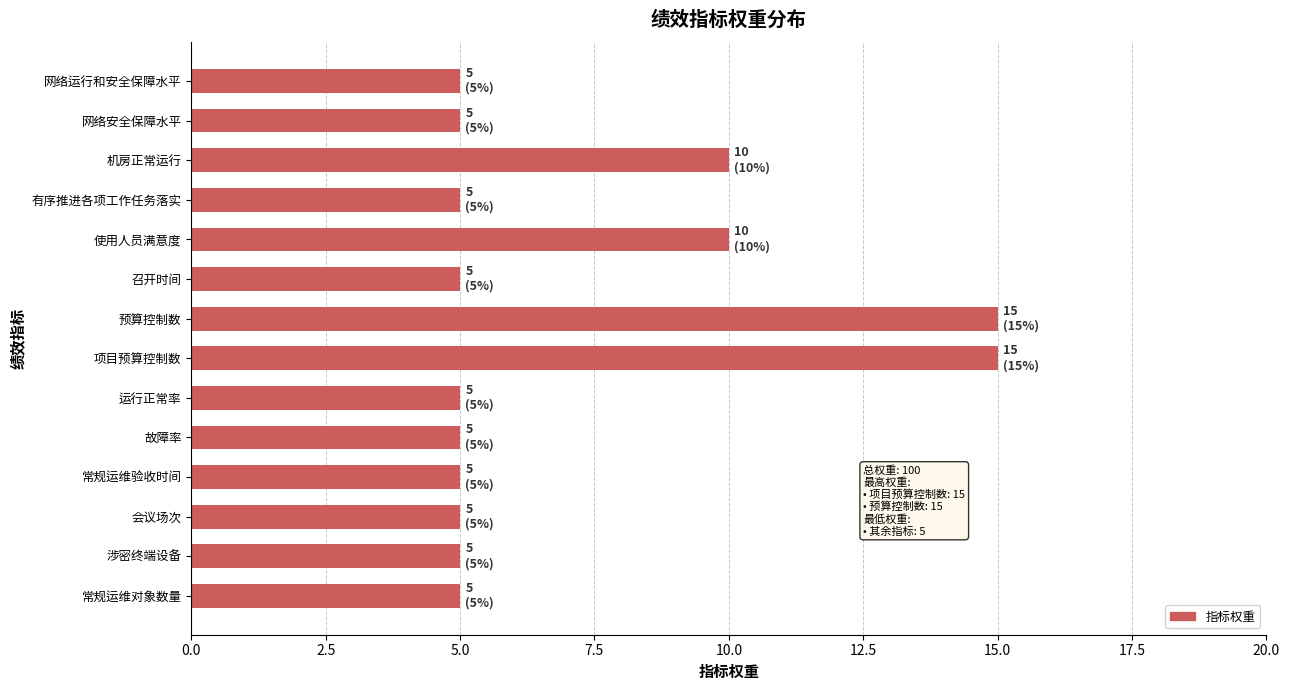

Approximately how many times larger is the value at 涉密终端设备 compared to 网络运行和安全保障水平?

1.0